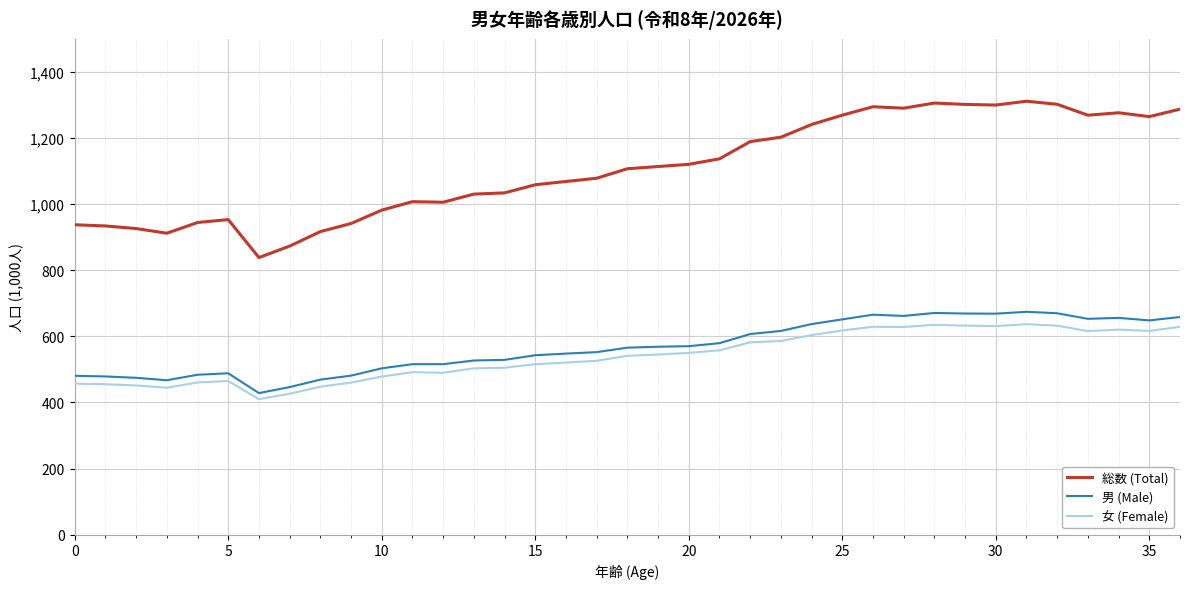

List the series in order of their peak value, highest first.

総数 (Total), 男 (Male), 女 (Female)